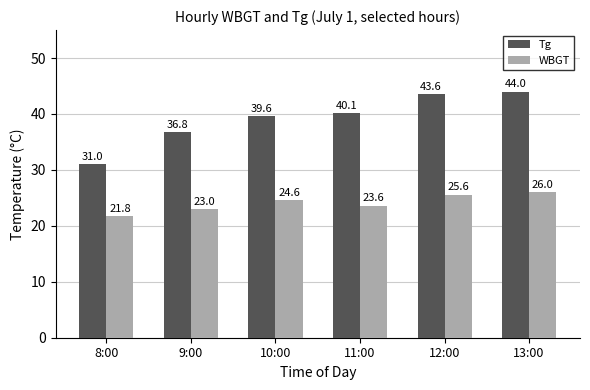

At how many categories does at least one series exceed 39?

4